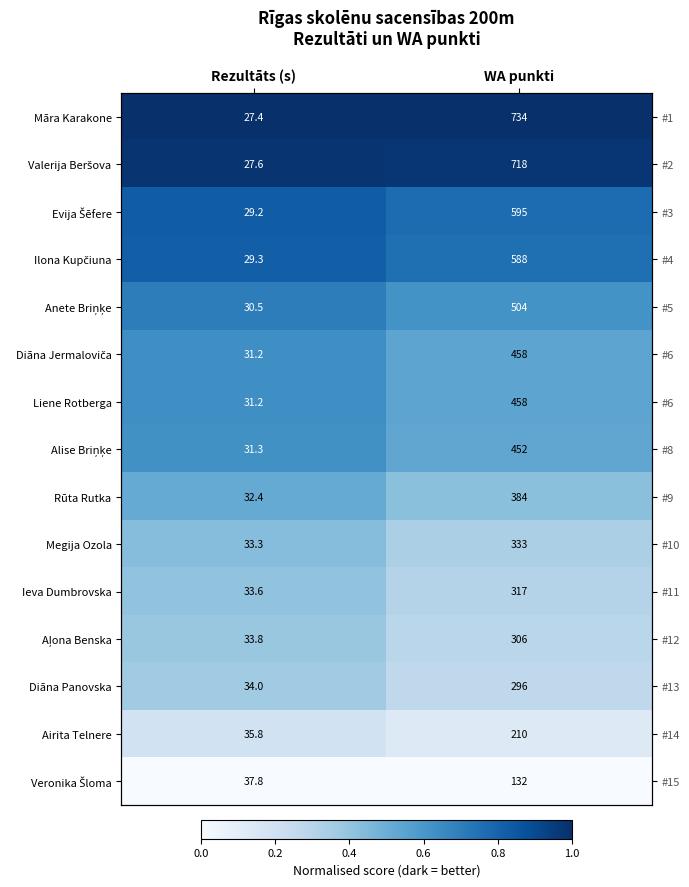

The Valerija Beršova series shows 1.7 at Rezultāts (s). True or false?

False